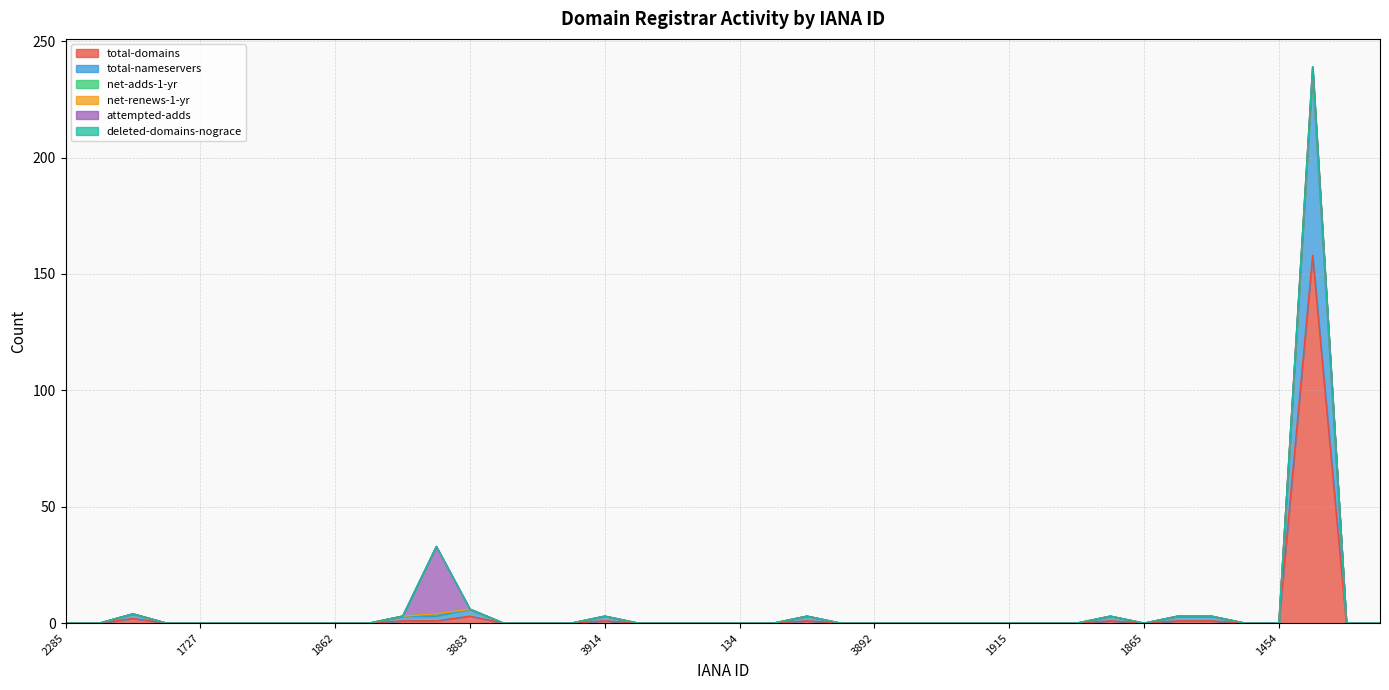

How many values in the net-renews-1-yr series exceed 0?

10